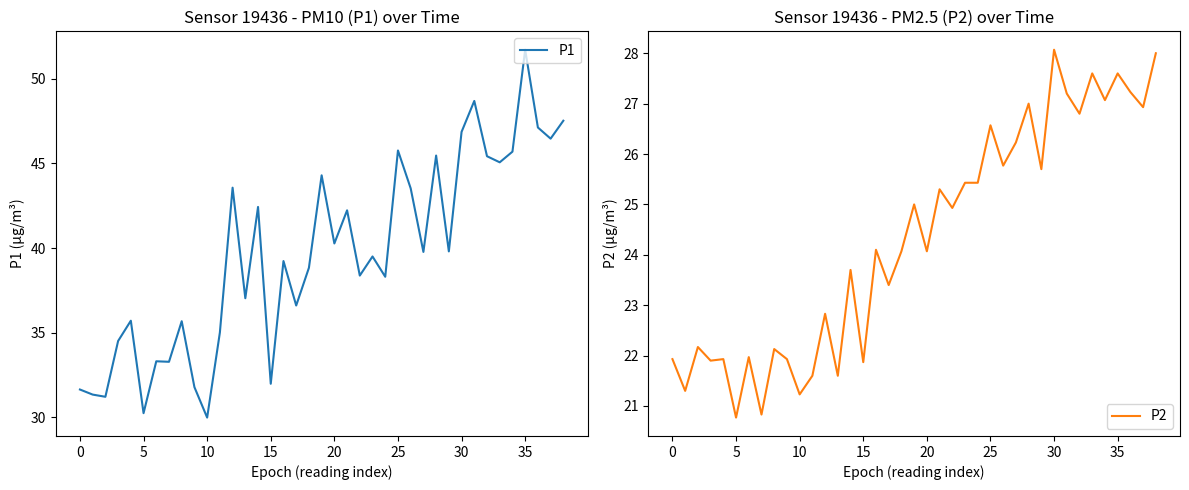

Reading left to right, list all the values displayed in this chart.

P1: 31.6	31.3	31.2	34.5	35.7	30.2	33.3	33.3	35.7	31.8	30.0	35.0	43.6	37.0	42.4	32.0	39.2	36.6	38.8	44.3	40.3	42.2	38.4	39.5	38.3	45.8	43.5	39.8	45.5	39.8	46.9	48.7	45.4	45.1	45.7	51.7	47.1	46.5	47.5
P2: 21.9	21.3	22.2	21.9	21.9	20.8	22.0	20.8	22.1	21.9	21.2	21.6	22.8	21.6	23.7	21.9	24.1	23.4	24.1	25.0	24.1	25.3	24.9	25.4	25.4	26.6	25.8	26.2	27.0	25.7	28.1	27.2	26.8	27.6	27.1	27.6	27.2	26.9	28.0